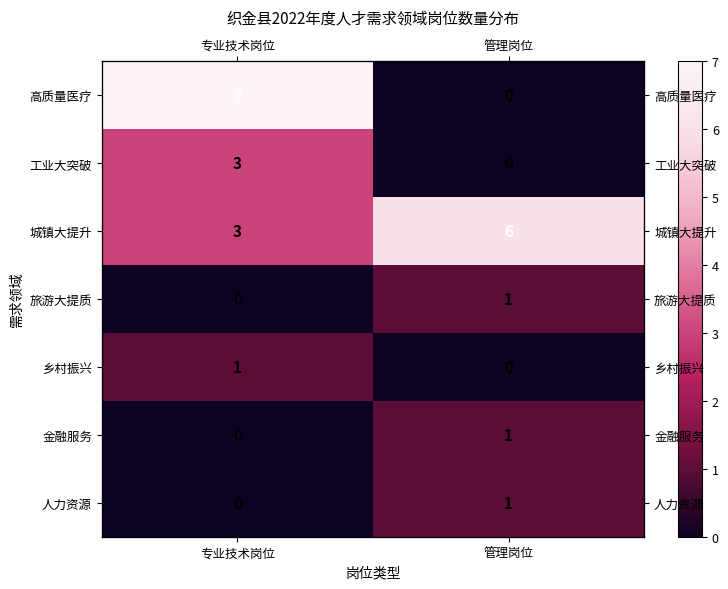

List the series in order of their peak value, lowest first.

旅游大提质, 乡村振兴, 金融服务, 人力资源, 工业大突破, 城镇大提升, 高质量医疗